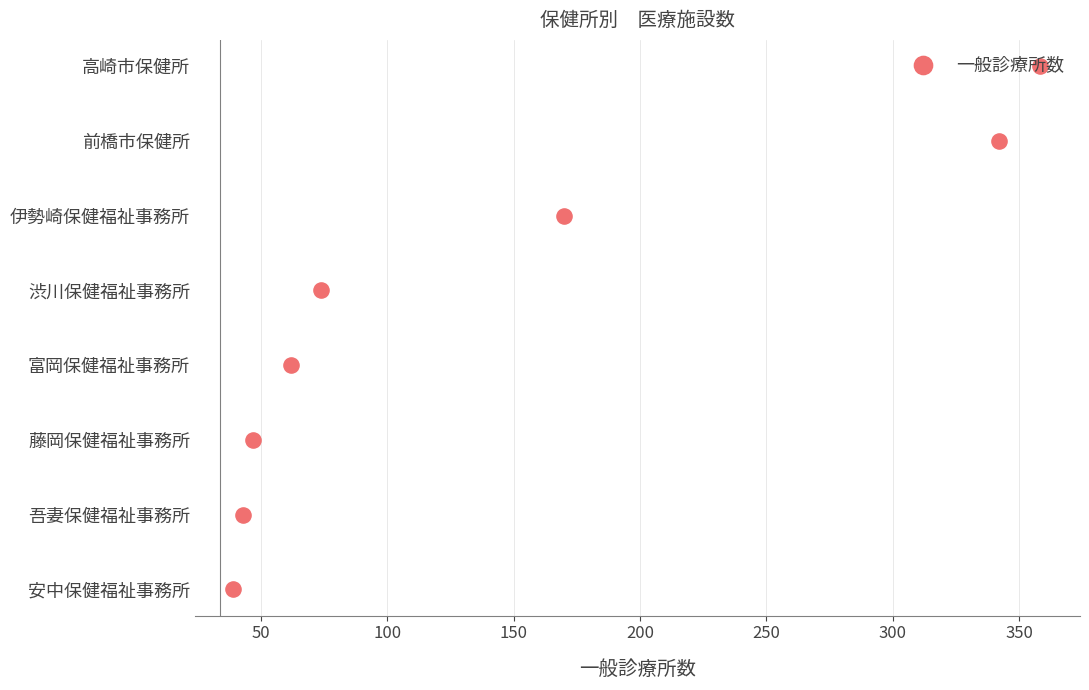

Between 200 and 300, which is larger?

300